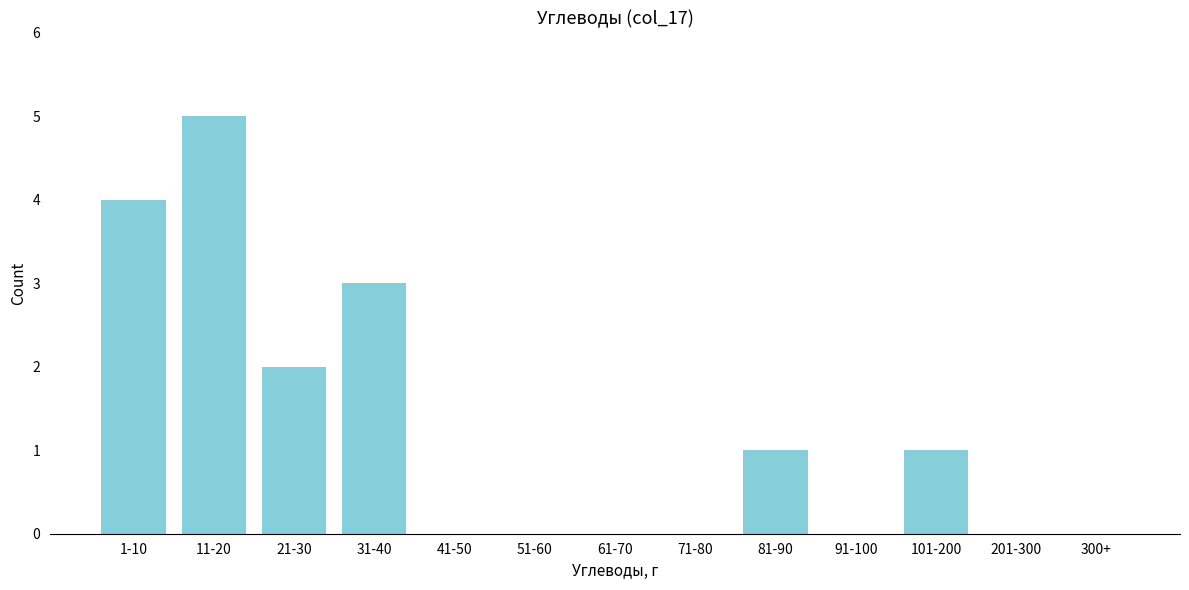

Reading left to right, what are all the values shown in this chart?

1-10=4	11-20=5	21-30=2	31-40=3	41-50=0	51-60=0	61-70=0	71-80=0	81-90=1	91-100=0	101-200=1	201-300=0	300+=0